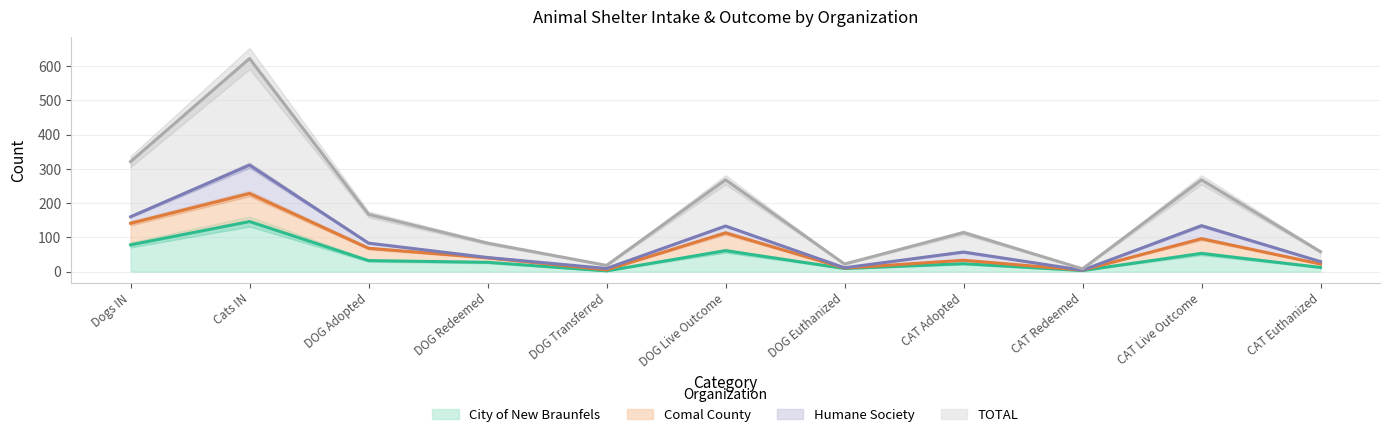

What is the highest value of the City of New Braunfels series?

146